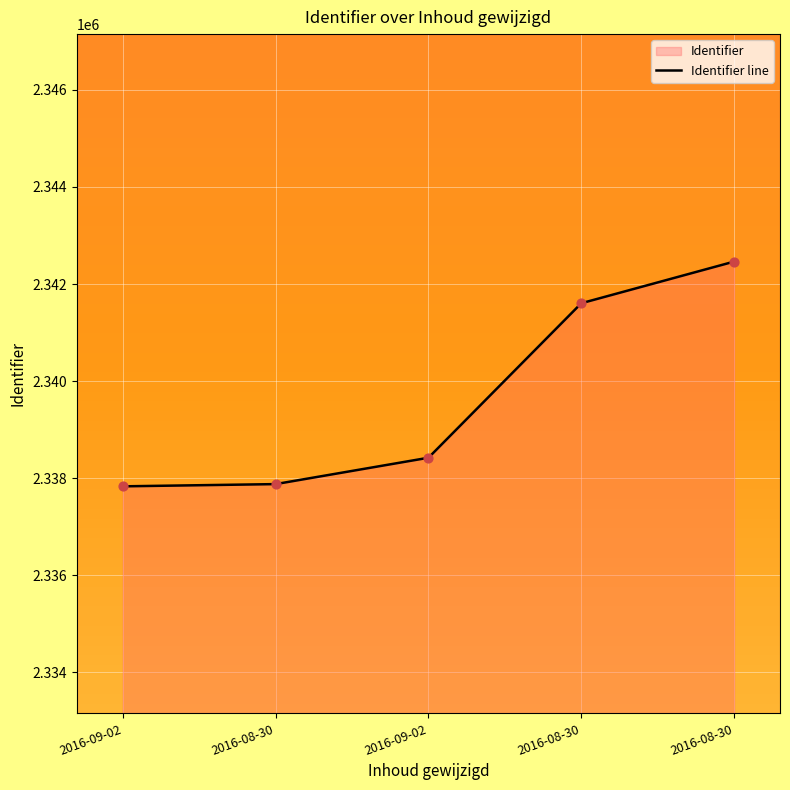

What is the change in value from 2016-08-30 to 2016-08-30?

+858